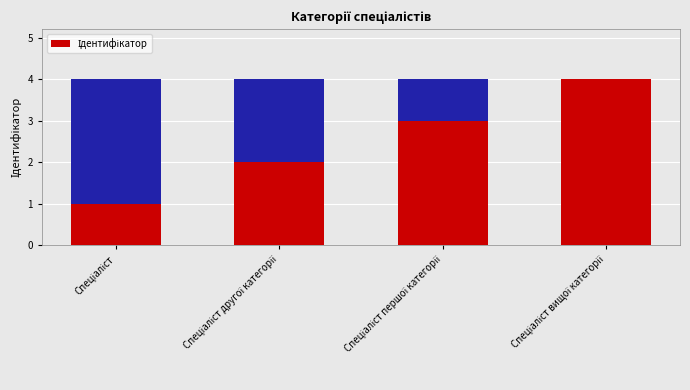

What is the difference between the values at Спеціаліст другої категорії and Спеціаліст першої категорії?

1